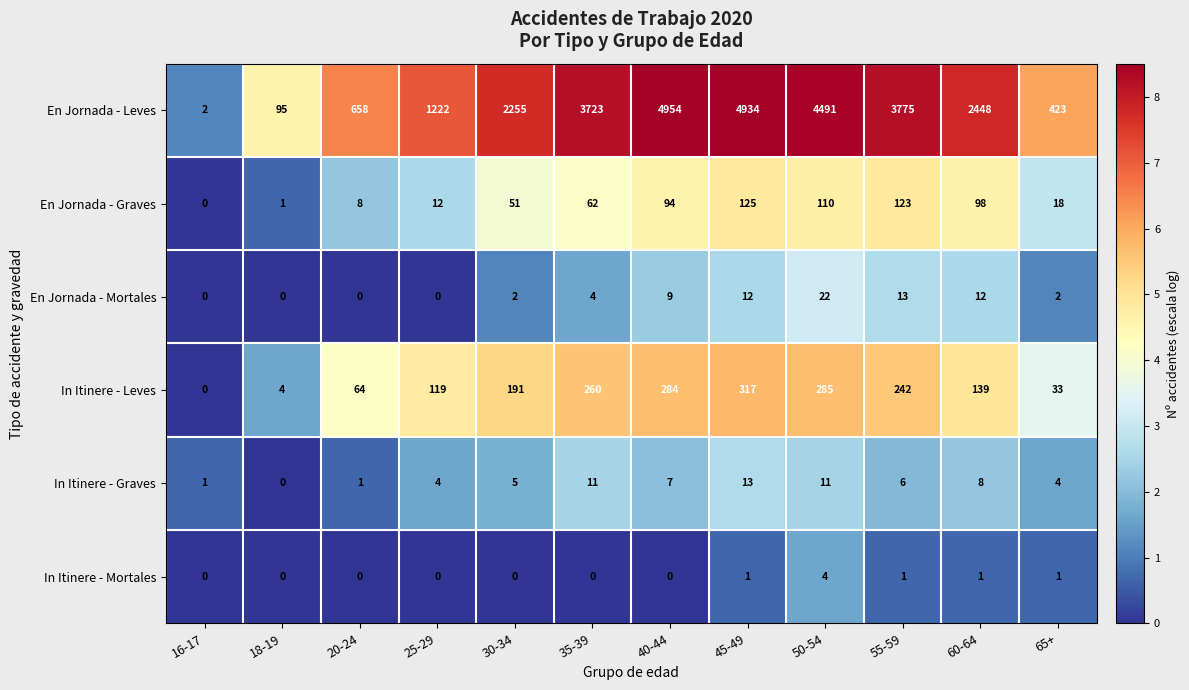

What is the sum of all In Itinere - Graves values?

71